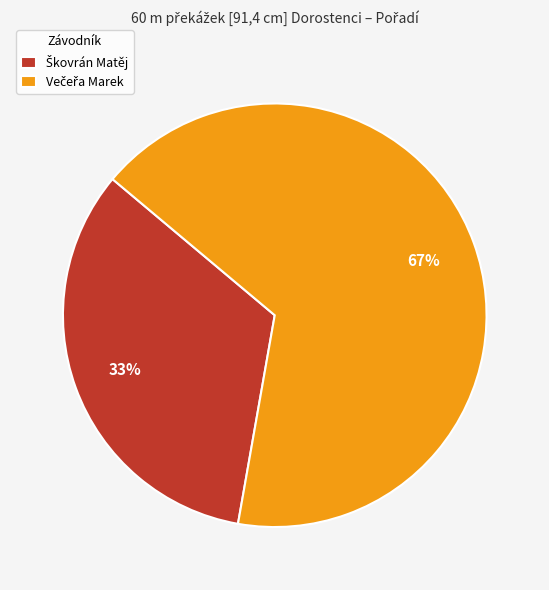

To the nearest percent, what is the average slice percentage?

50%